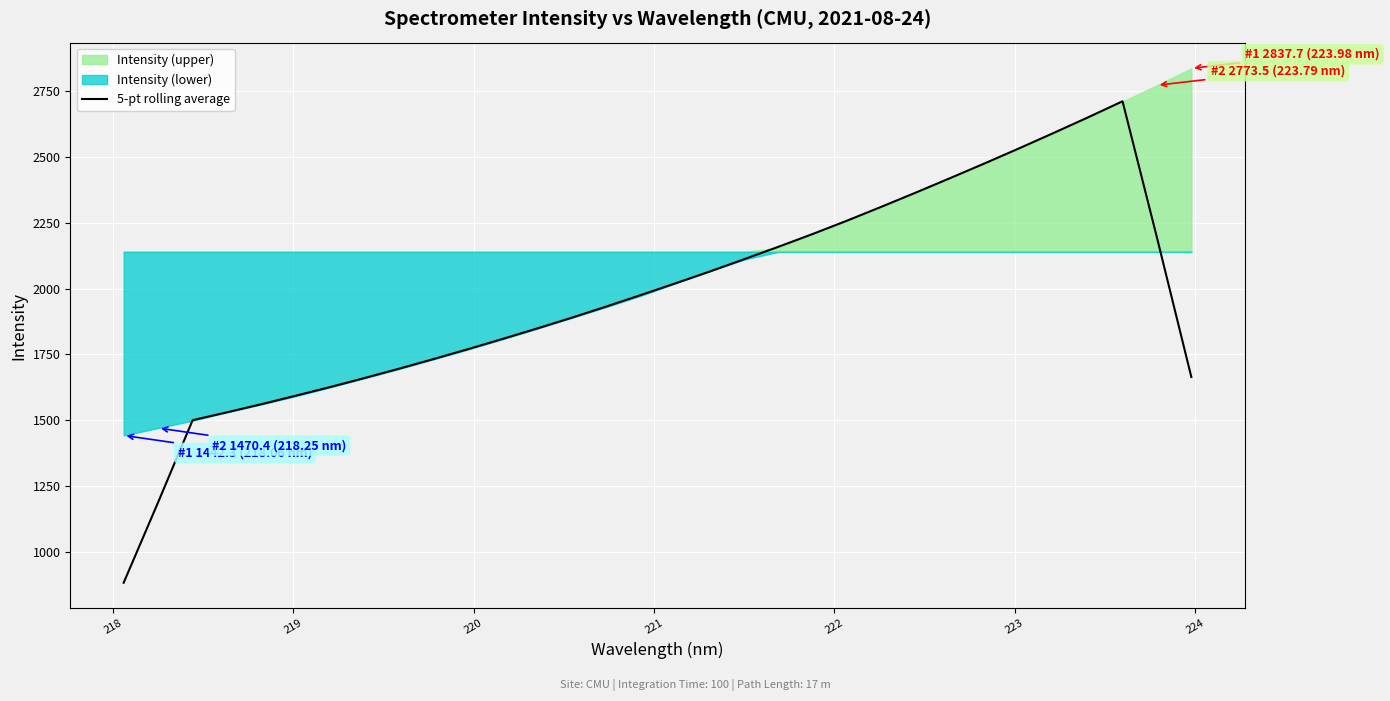

What is the smallest value displayed?

882.2